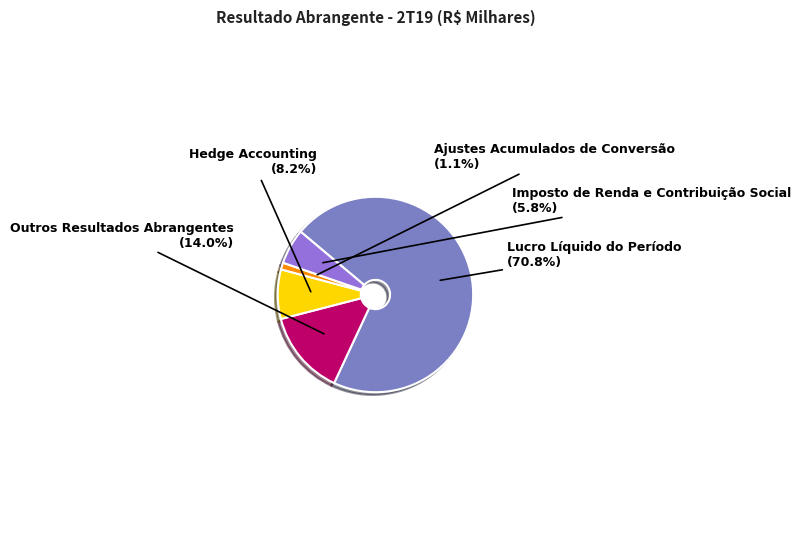

Do Lucro Líquido do Período and Imposto de Renda e Contribuição Social together represent more than half of the pie?

Yes